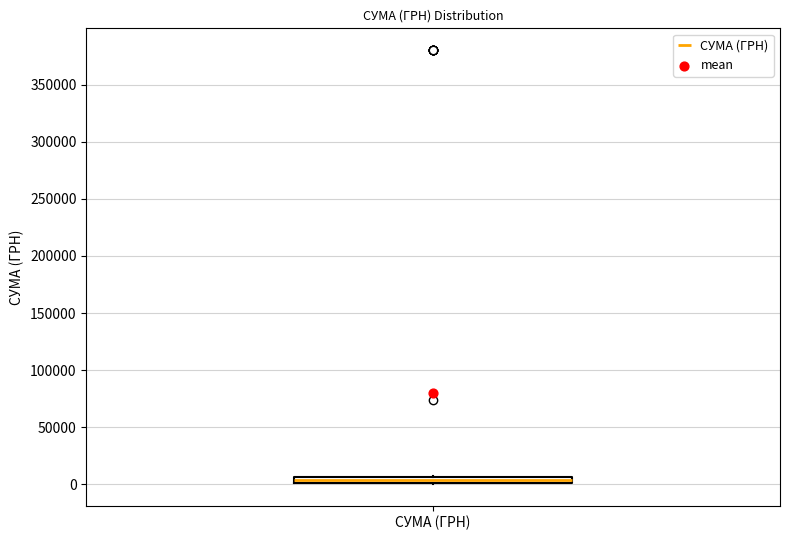

Where is the lower edge of the box for СУМА (ГРН) on the y-axis? The values are not printed on the chart, so give them approximately, as read against the axis.

0